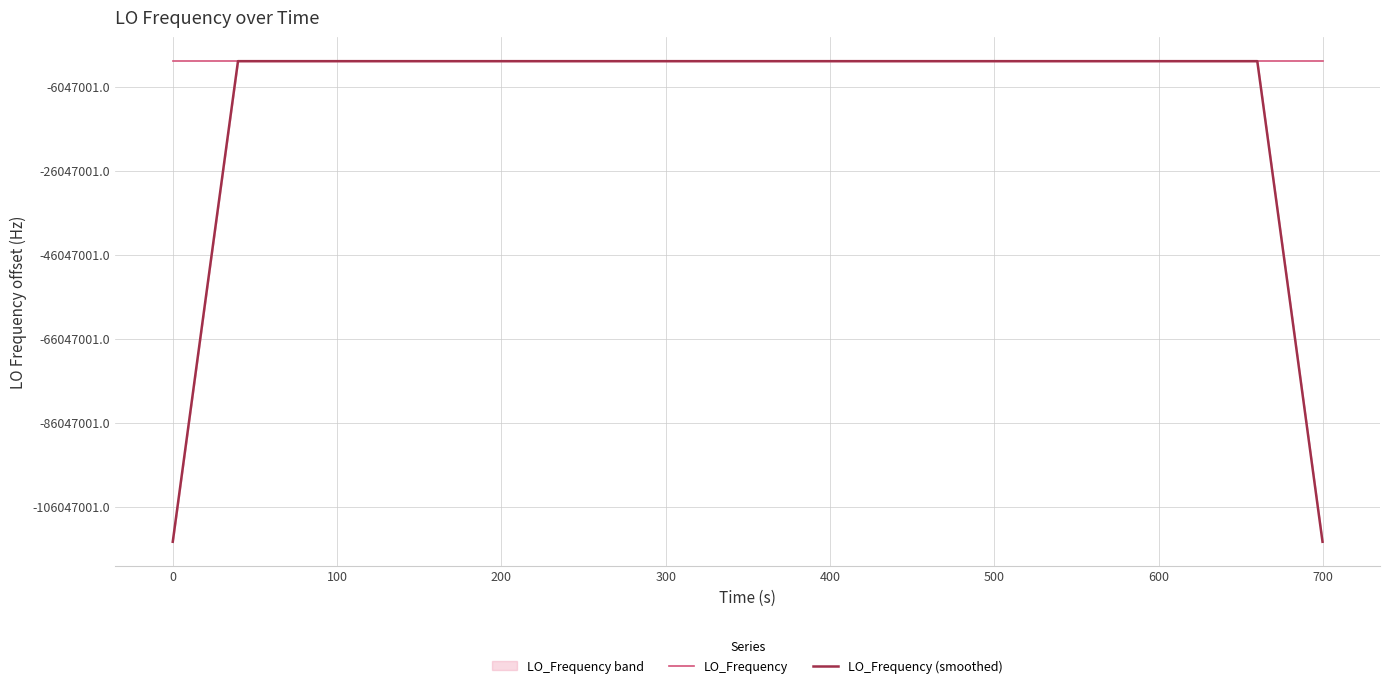

What is the difference between the maximum and minimum values in the LO_Frequency (smoothed) series?

114418803.0